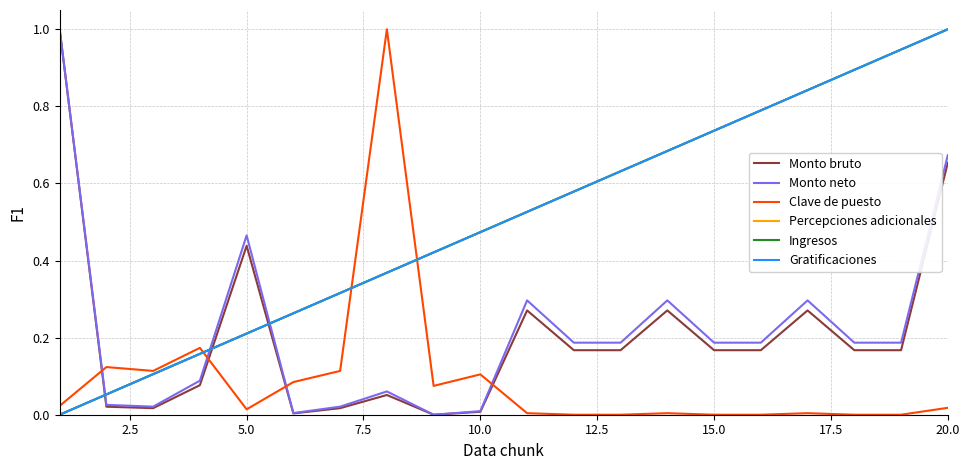

True or false: Monto bruto has more than 1 interior local peaks.

True